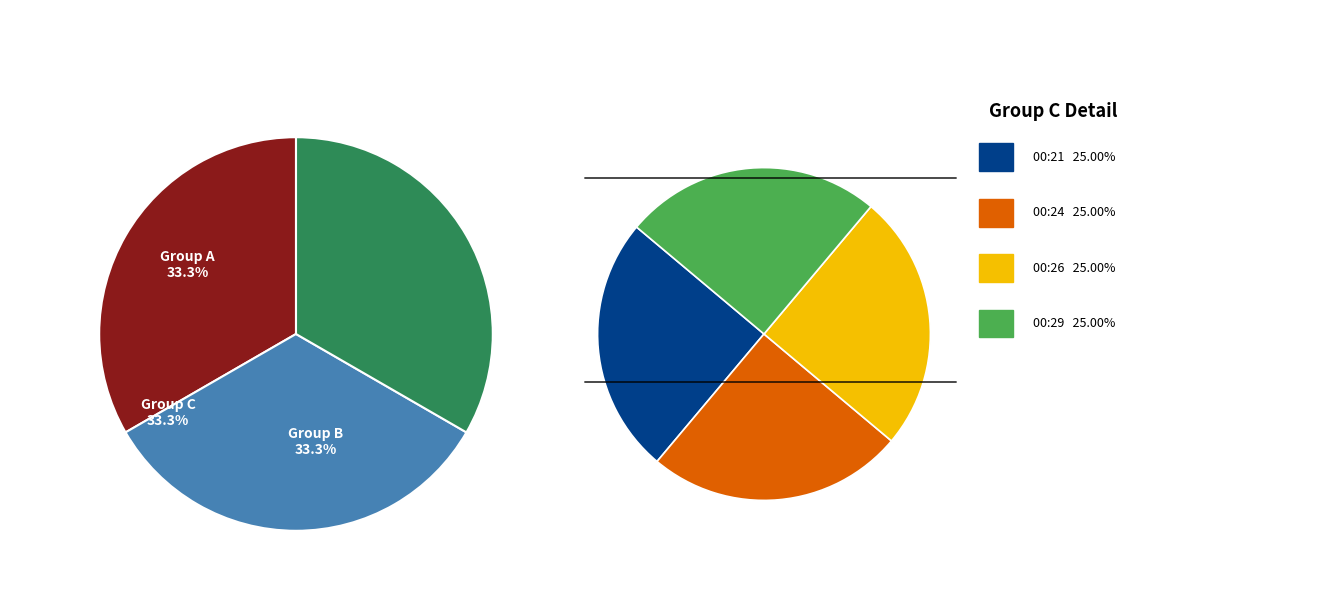

Combined, do 00:09 and 00:26 account for over 50%?

No